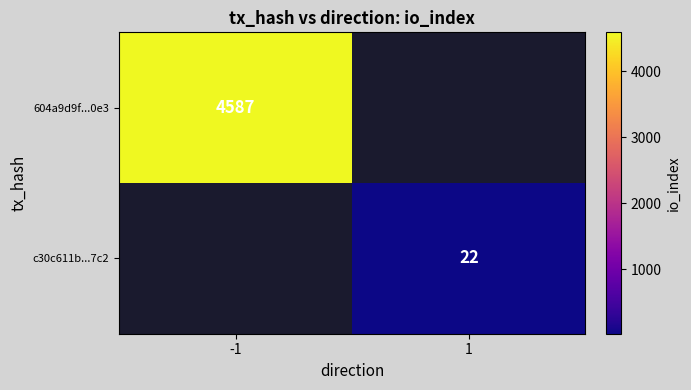

True or false: 604a9d9f...0e3 has a value of 4587 at -1.

True